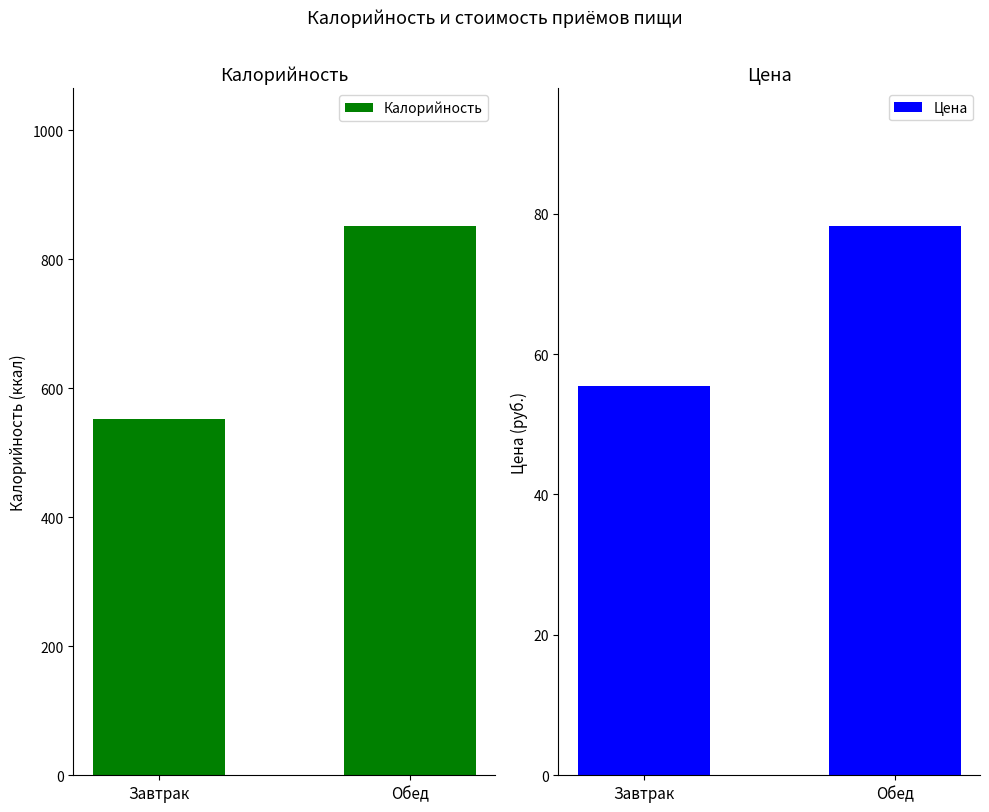

Rank the categories by Калорийность value from highest to lowest.

Обед, Завтрак